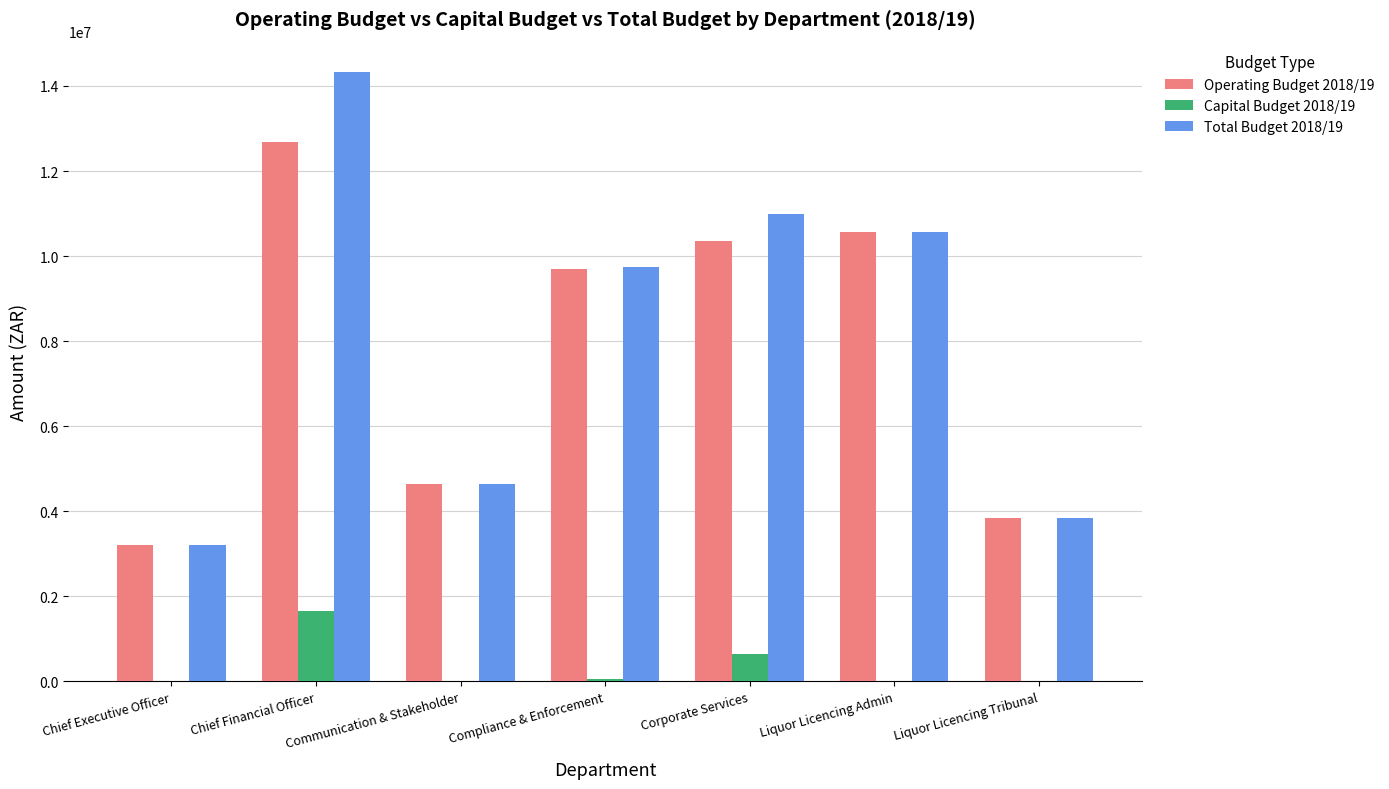

Which category has the highest value across all series?

Chief Financial Officer